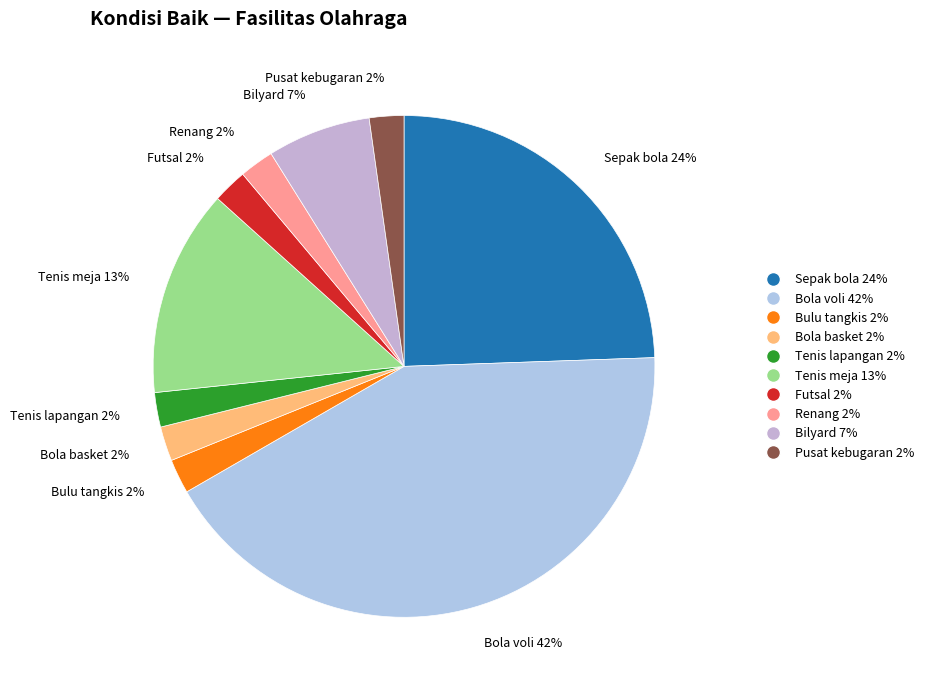

Is it true that Pusat kebugaran 2% is 2% of the pie?

True